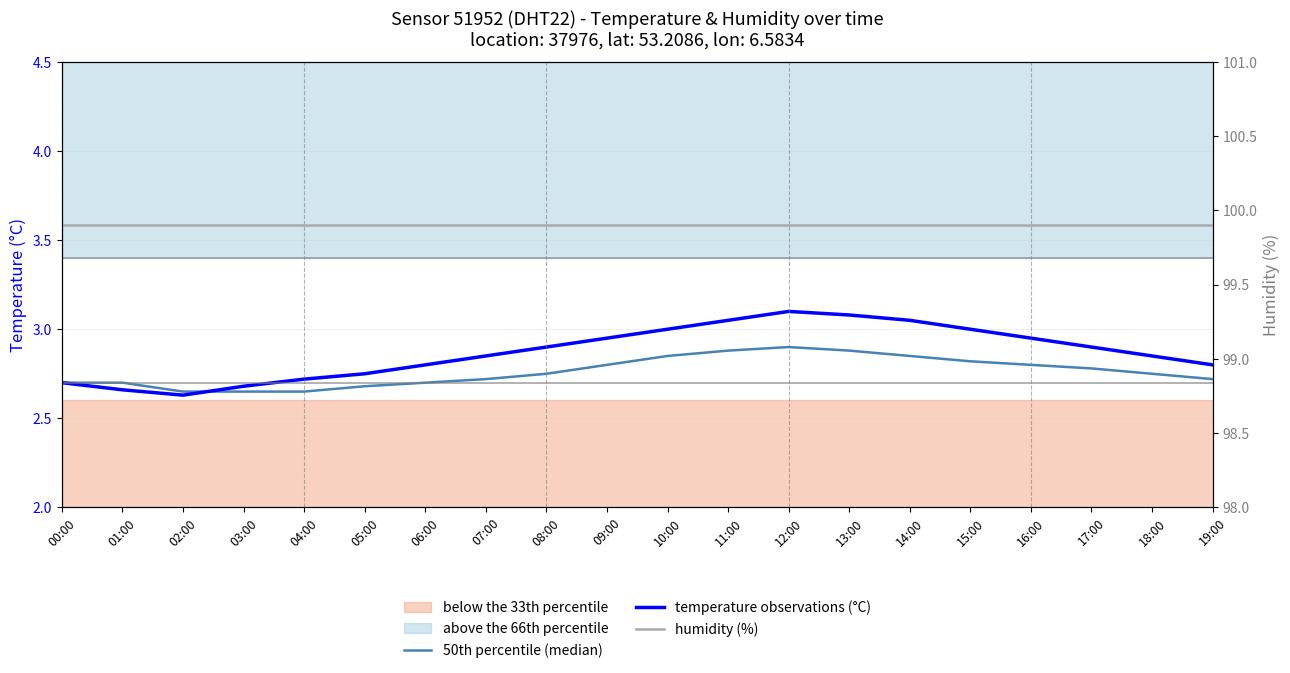

Reading left to right, extract all data points from this chart.

50th percentile (median): 00:00=2.7	01:00=2.7	02:00=2.6	03:00=2.6	04:00=2.6	05:00=2.7	06:00=2.7	07:00=2.7	08:00=2.8	09:00=2.8	10:00=2.9	11:00=2.9	12:00=2.9	13:00=2.9	14:00=2.9	15:00=2.8	16:00=2.8	17:00=2.8	18:00=2.8	19:00=2.7
temperature observations (°C): 00:00=2.7	01:00=2.7	02:00=2.6	03:00=2.7	04:00=2.7	05:00=2.8	06:00=2.8	07:00=2.9	08:00=2.9	09:00=3.0	10:00=3.0	11:00=3.0	12:00=3.1	13:00=3.1	14:00=3.0	15:00=3.0	16:00=3.0	17:00=2.9	18:00=2.9	19:00=2.8
humidity (%): 00:00=99.9	01:00=99.9	02:00=99.9	03:00=99.9	04:00=99.9	05:00=99.9	06:00=99.9	07:00=99.9	08:00=99.9	09:00=99.9	10:00=99.9	11:00=99.9	12:00=99.9	13:00=99.9	14:00=99.9	15:00=99.9	16:00=99.9	17:00=99.9	18:00=99.9	19:00=99.9